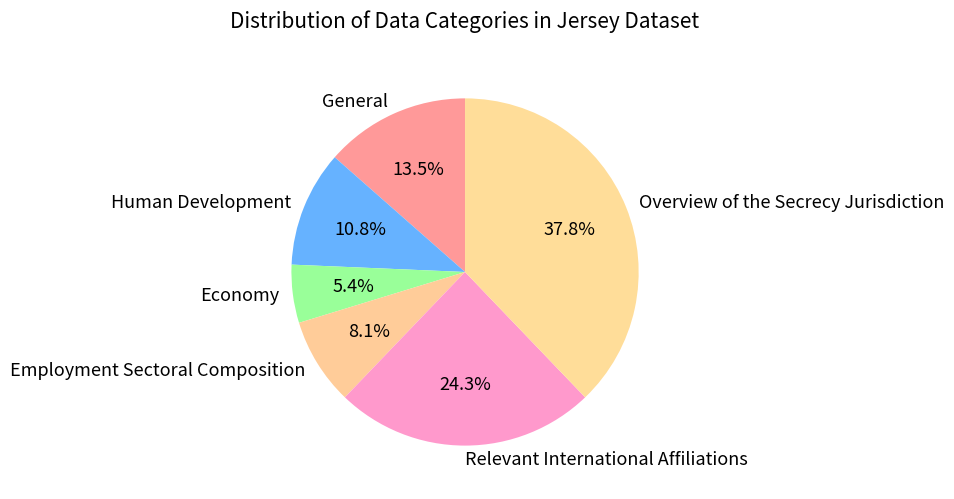

What percentage is the Economy slice, to the nearest percent?

5%